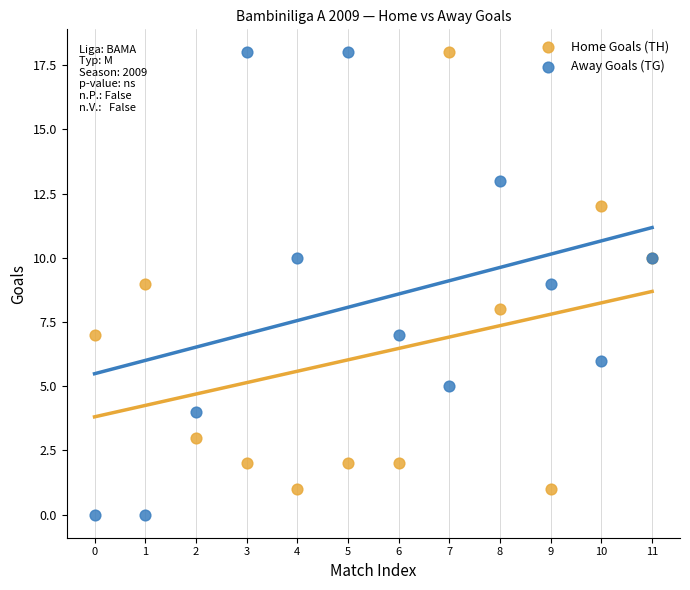

Which series reaches the minimum Y coordinate?

Away Goals (TG)